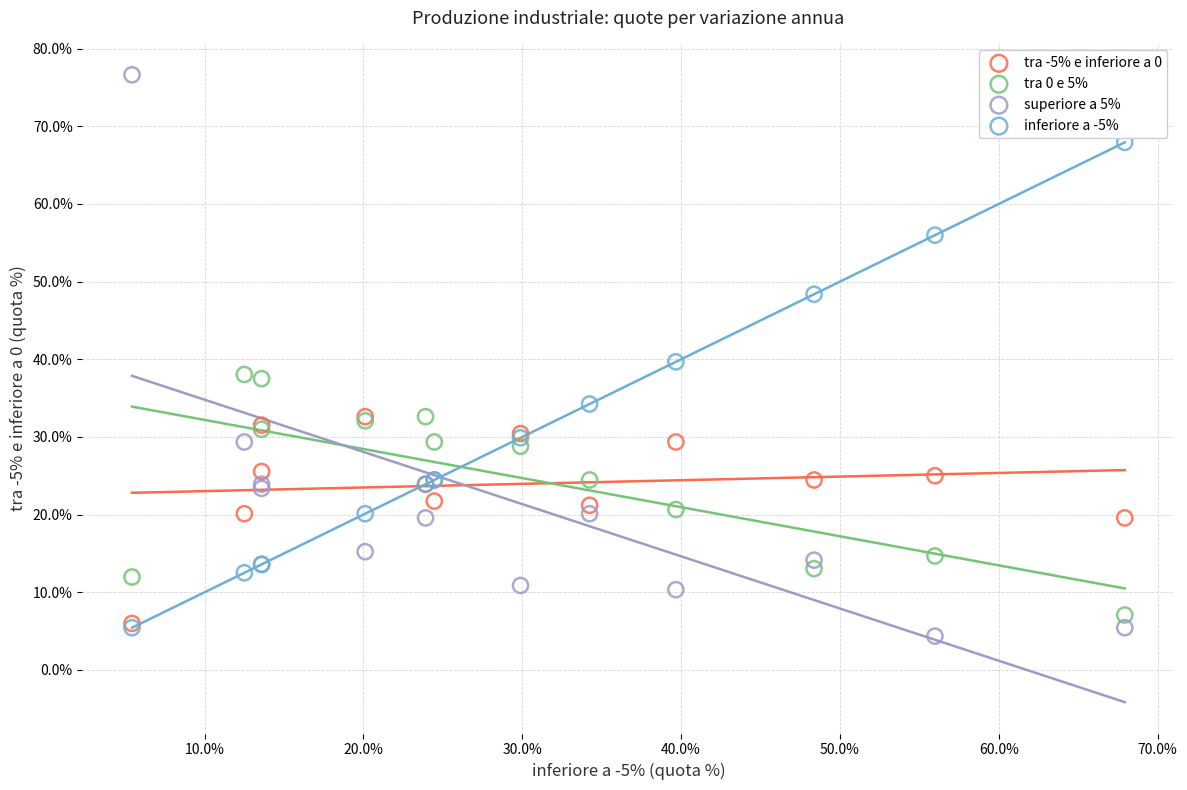

Which series contains the lowest Y value?

superiore a 5%